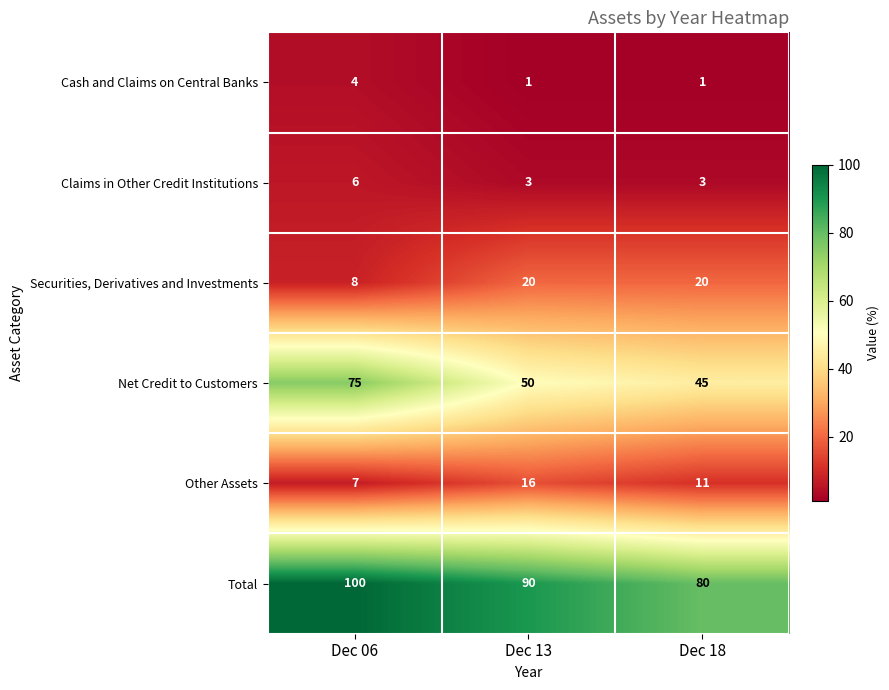

Which series has the largest range (max minus min)?

Net Credit to Customers